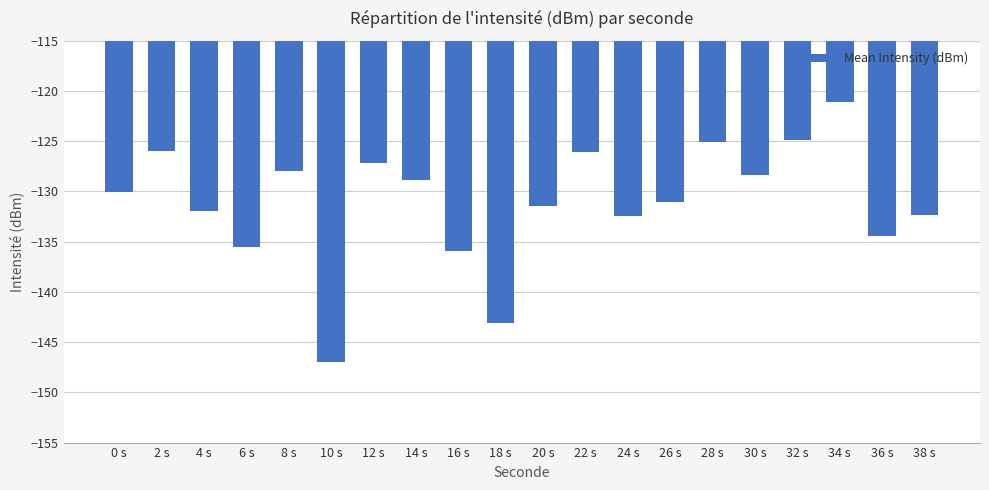

How many bars are there in total?

20